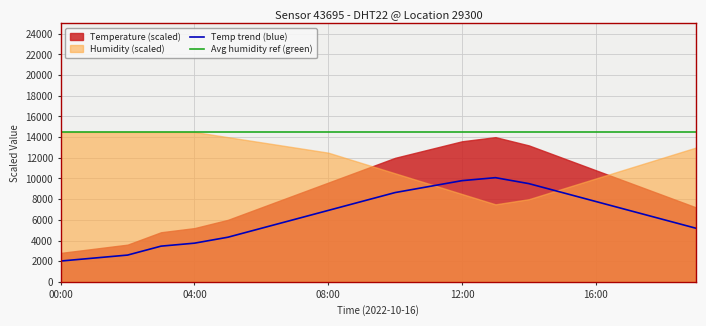

True or false: Temp trend (blue) has more than 0 points higher than both neighbors.

True